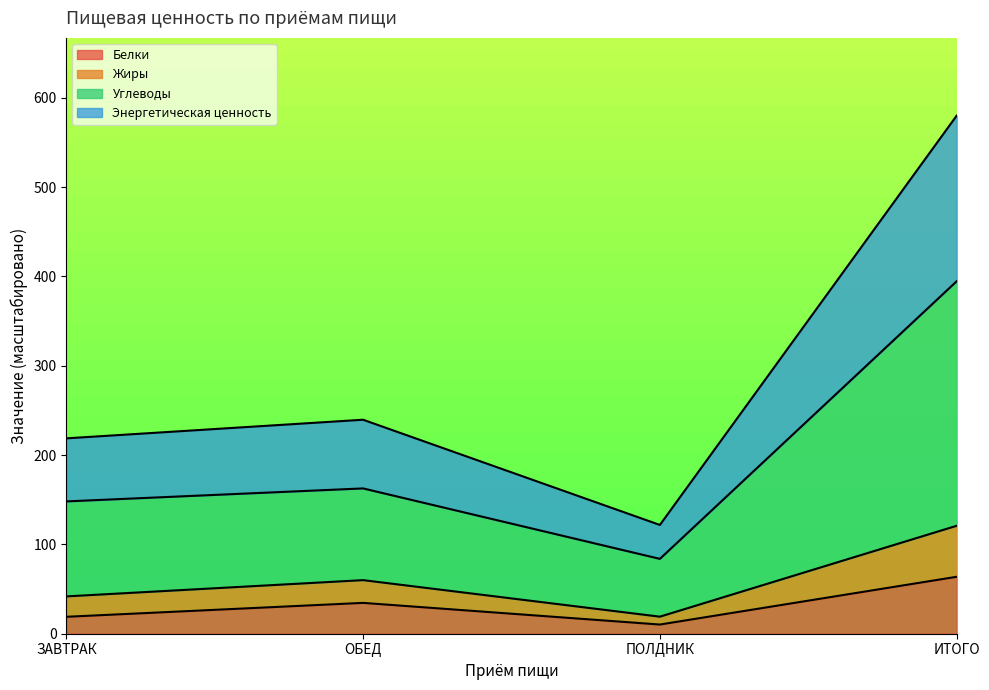

The value of Жиры at ЗАВТРАК is 140.3. True or false?

False